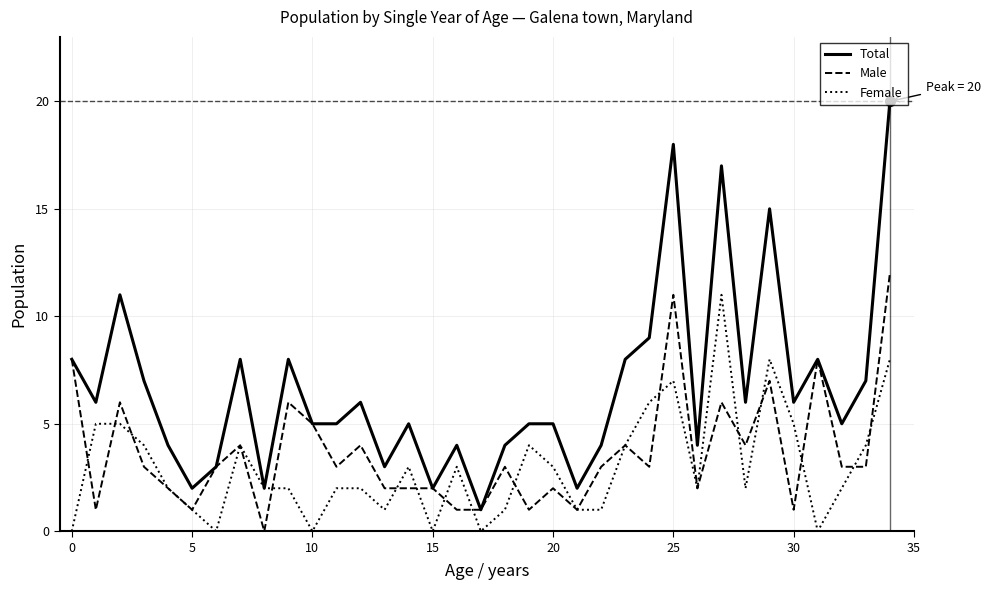

Rank the series by their maximum value, from highest to lowest.

Total, Male, Female